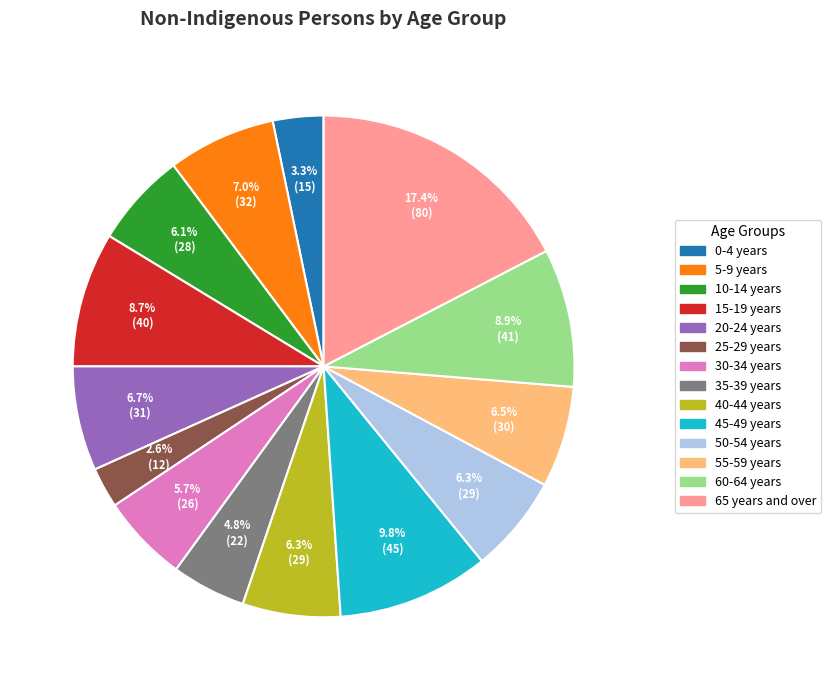

What is the smallest slice in the pie chart?

25-29 years